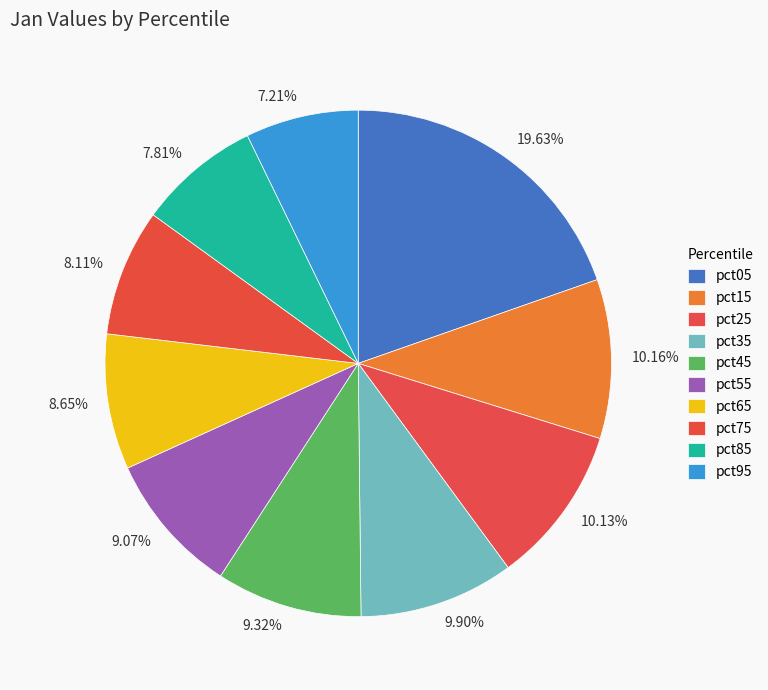

Does pct75 represent more than half of the total?

No